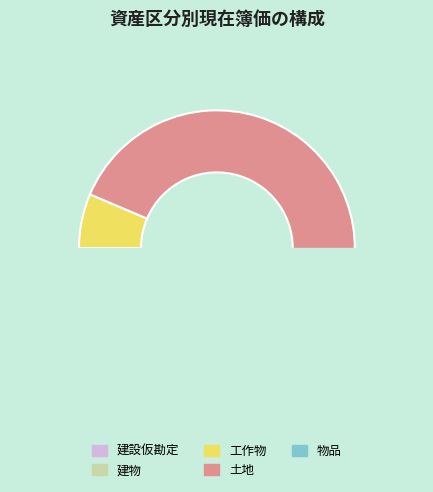

How many segments does this pie chart have?

5